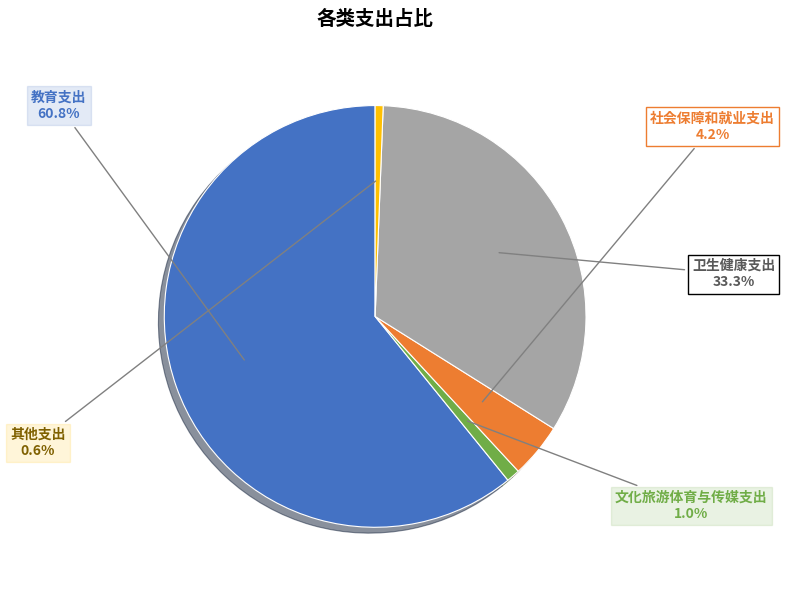

What is the total percentage of 其他支出 and 卫生健康支出?

33.9%